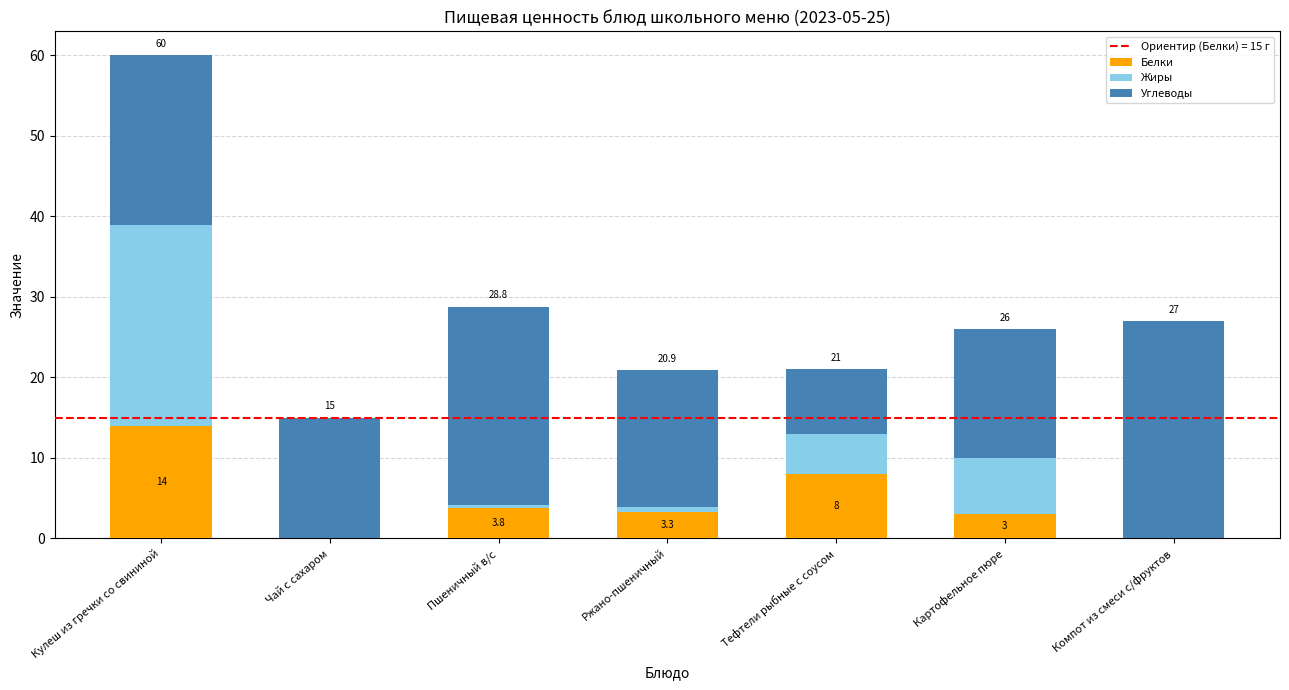

At which label is Белки closest to 7?

Тефтели рыбные с соусом